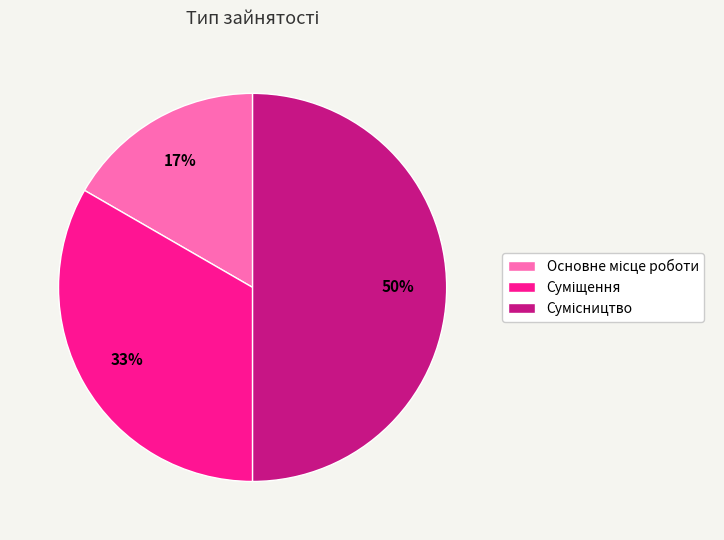

To the nearest percent, what is the average slice percentage?

33%